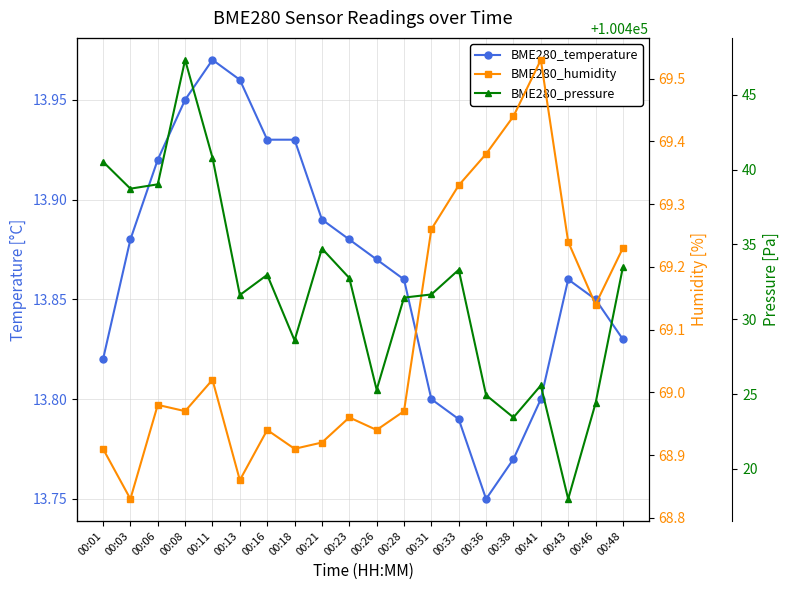

At which label does BME280_humidity reach its minimum?

00:03